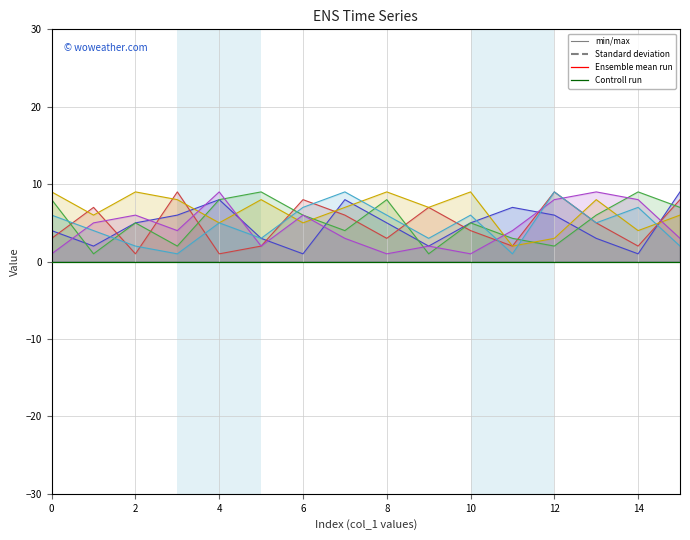

What is the sum of the col_7_line values at 9 and 13?

12